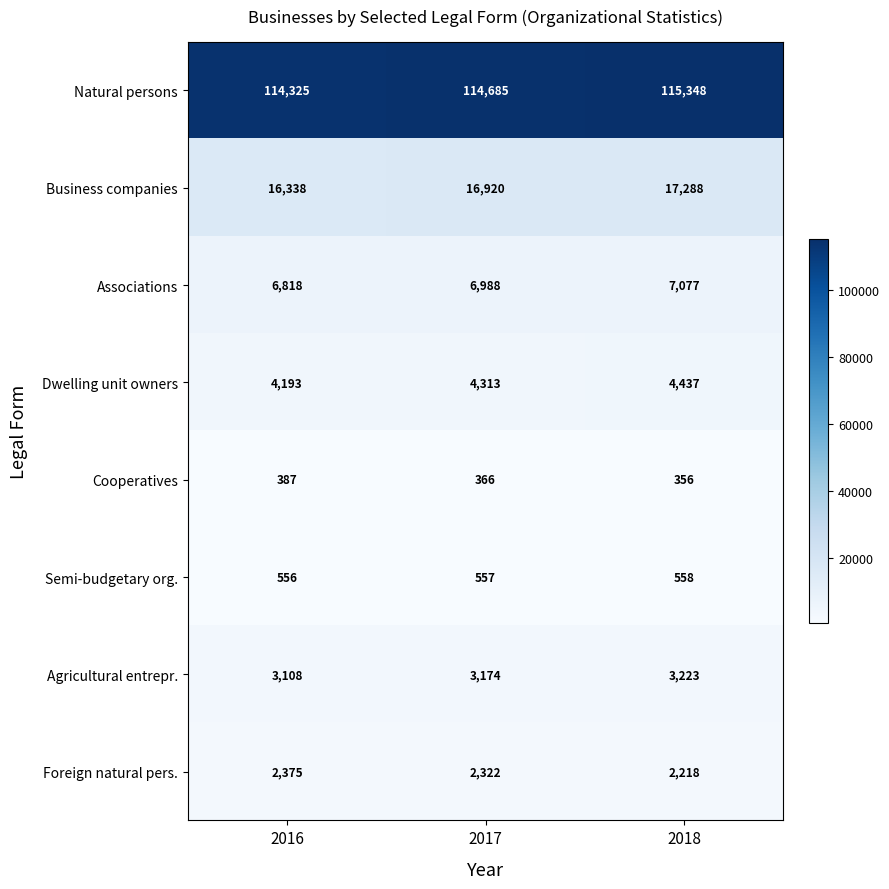

How many Dwelling unit owners values are between 4193 and 4437?

3